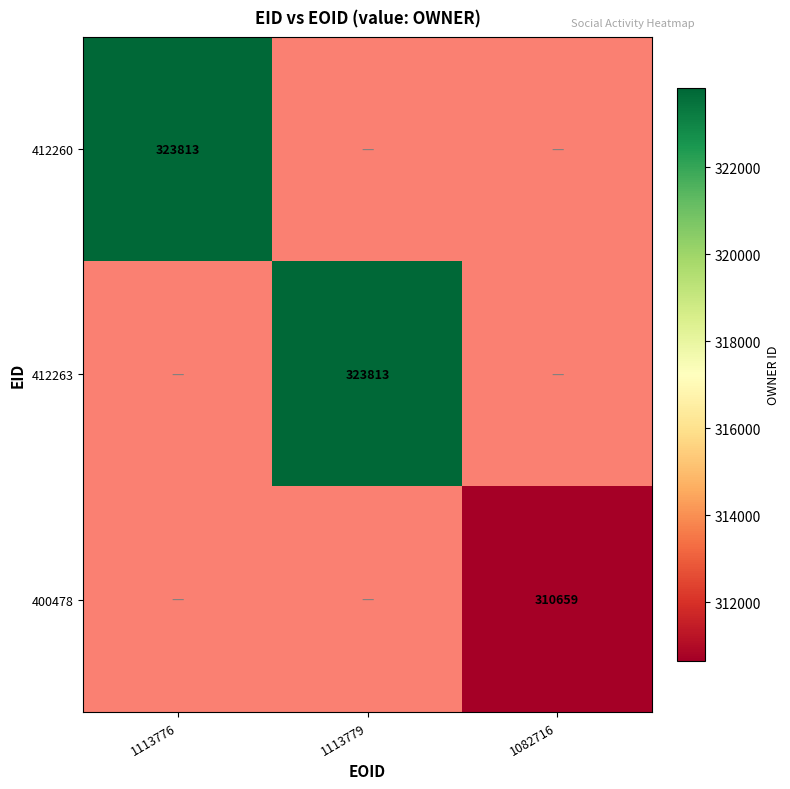

At how many categories does at least one series exceed 318433?

2